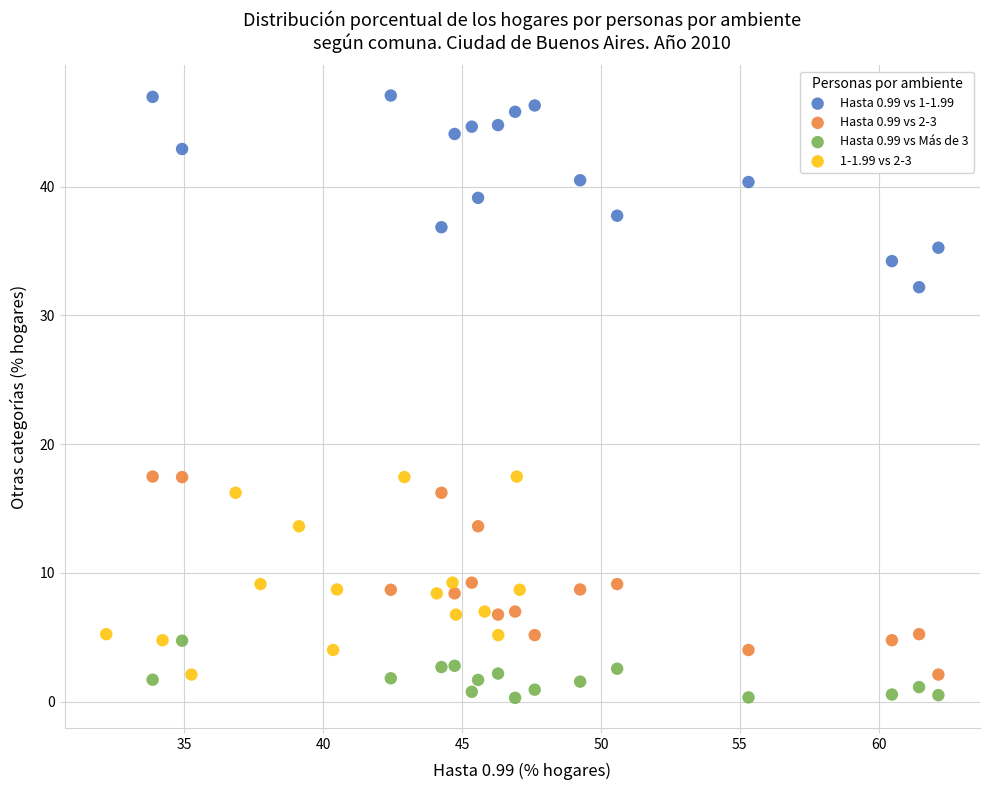

Which series contains the lowest Y value?

Hasta 0.99 vs Más de 3